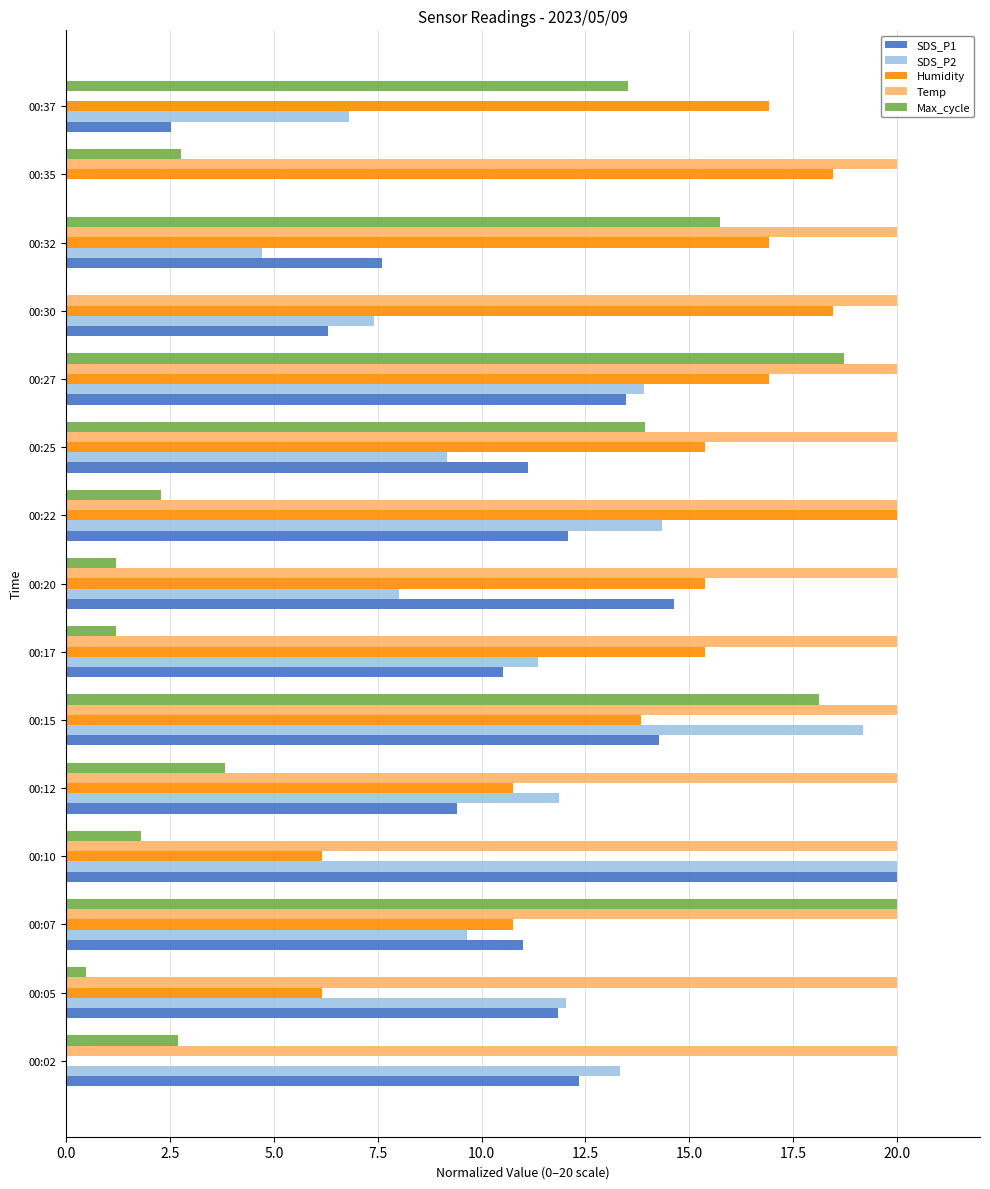

Which category has the highest value in the Humidity series?

00:22